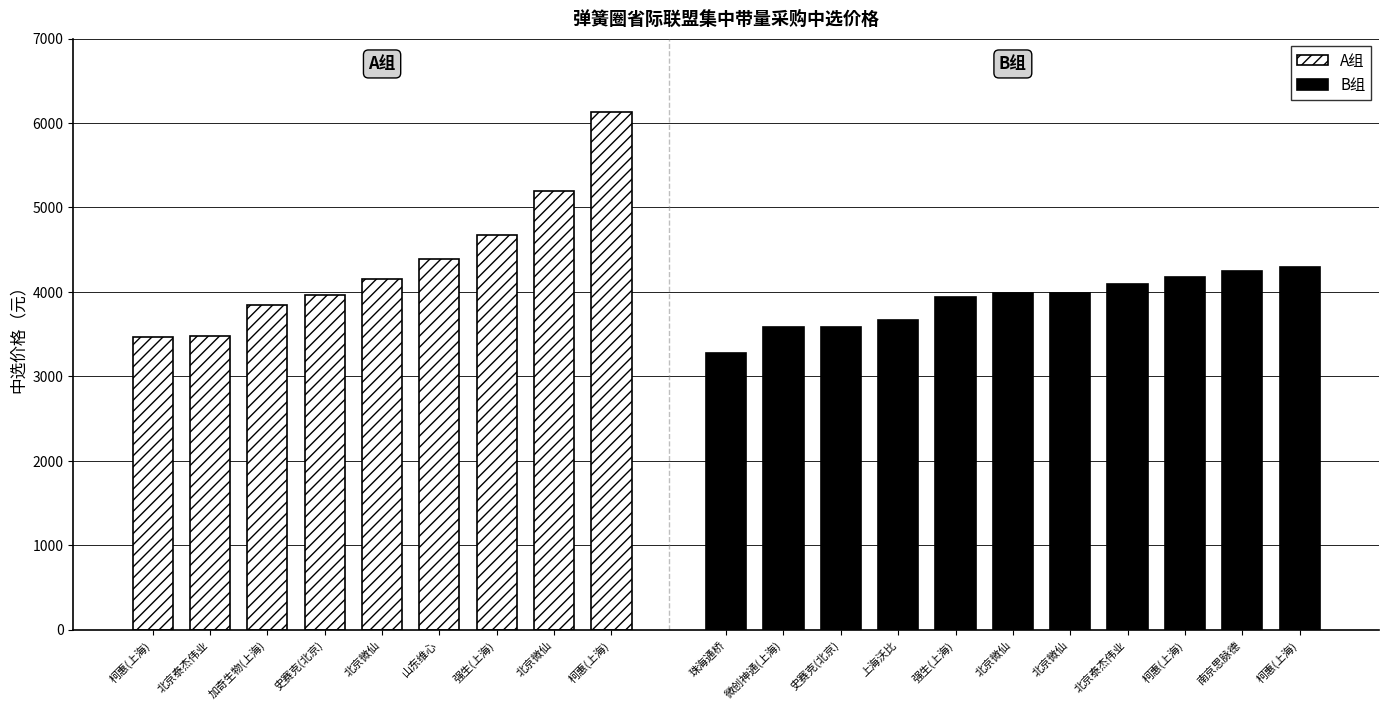

Count the number of categories in the chart.

20